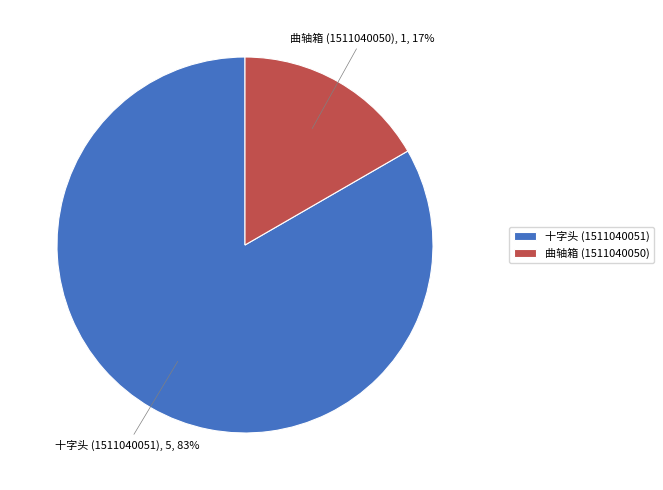

To the nearest percent, what is the combined percentage of 曲轴箱 (1511040050) and 十字头 (1511040051)?

100%